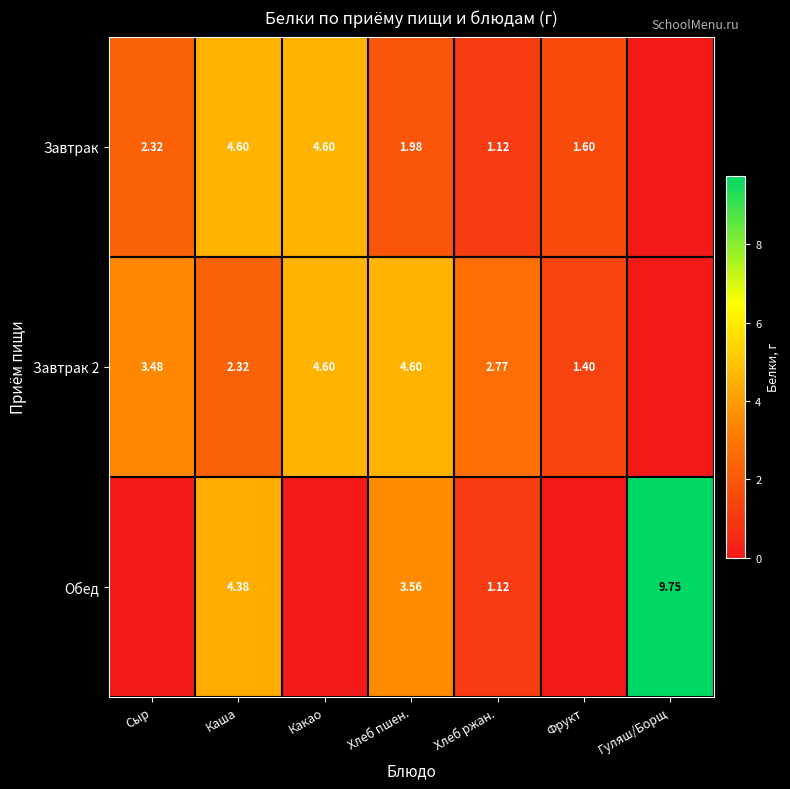

Is the value of Обед at Хлеб пшен. greater than the value of Завтрак 2 at Хлеб пшен.?

No